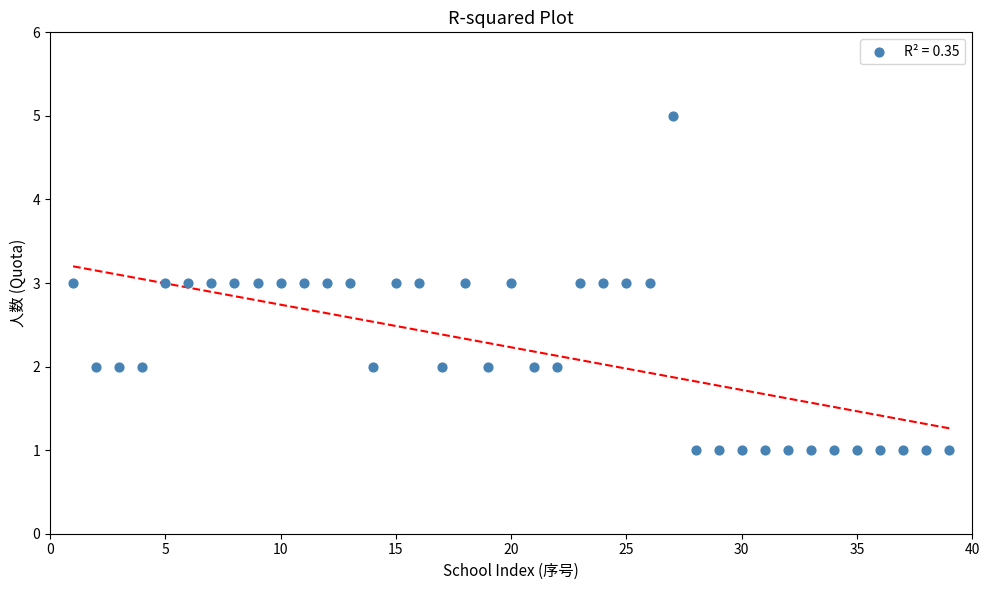

What is the range of X values (max minus min)?

38